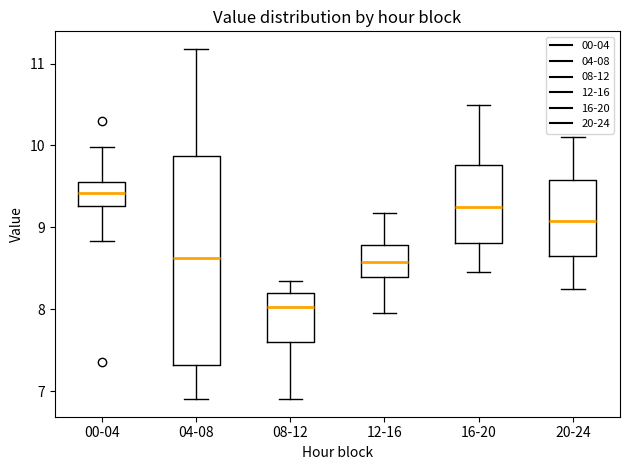

Reading left to right, read every box against the y-axis: the position of its median line, the range the box covers, and the ends of its whiskers. The values are not printed on the chart, so give them approximately, as read against the axis.

00-04: median 9.4, box 9.3 to 9.5, whiskers 8.8 to 10.0
04-08: median 8.6, box 7.3 to 9.9, whiskers 6.9 to 11.2
08-12: median 8.0, box 7.6 to 8.2, whiskers 6.9 to 8.4
12-16: median 8.6, box 8.4 to 8.8, whiskers 8.0 to 9.2
16-20: median 9.3, box 8.8 to 9.8, whiskers 8.5 to 10.5
20-24: median 9.1, box 8.7 to 9.6, whiskers 8.3 to 10.1